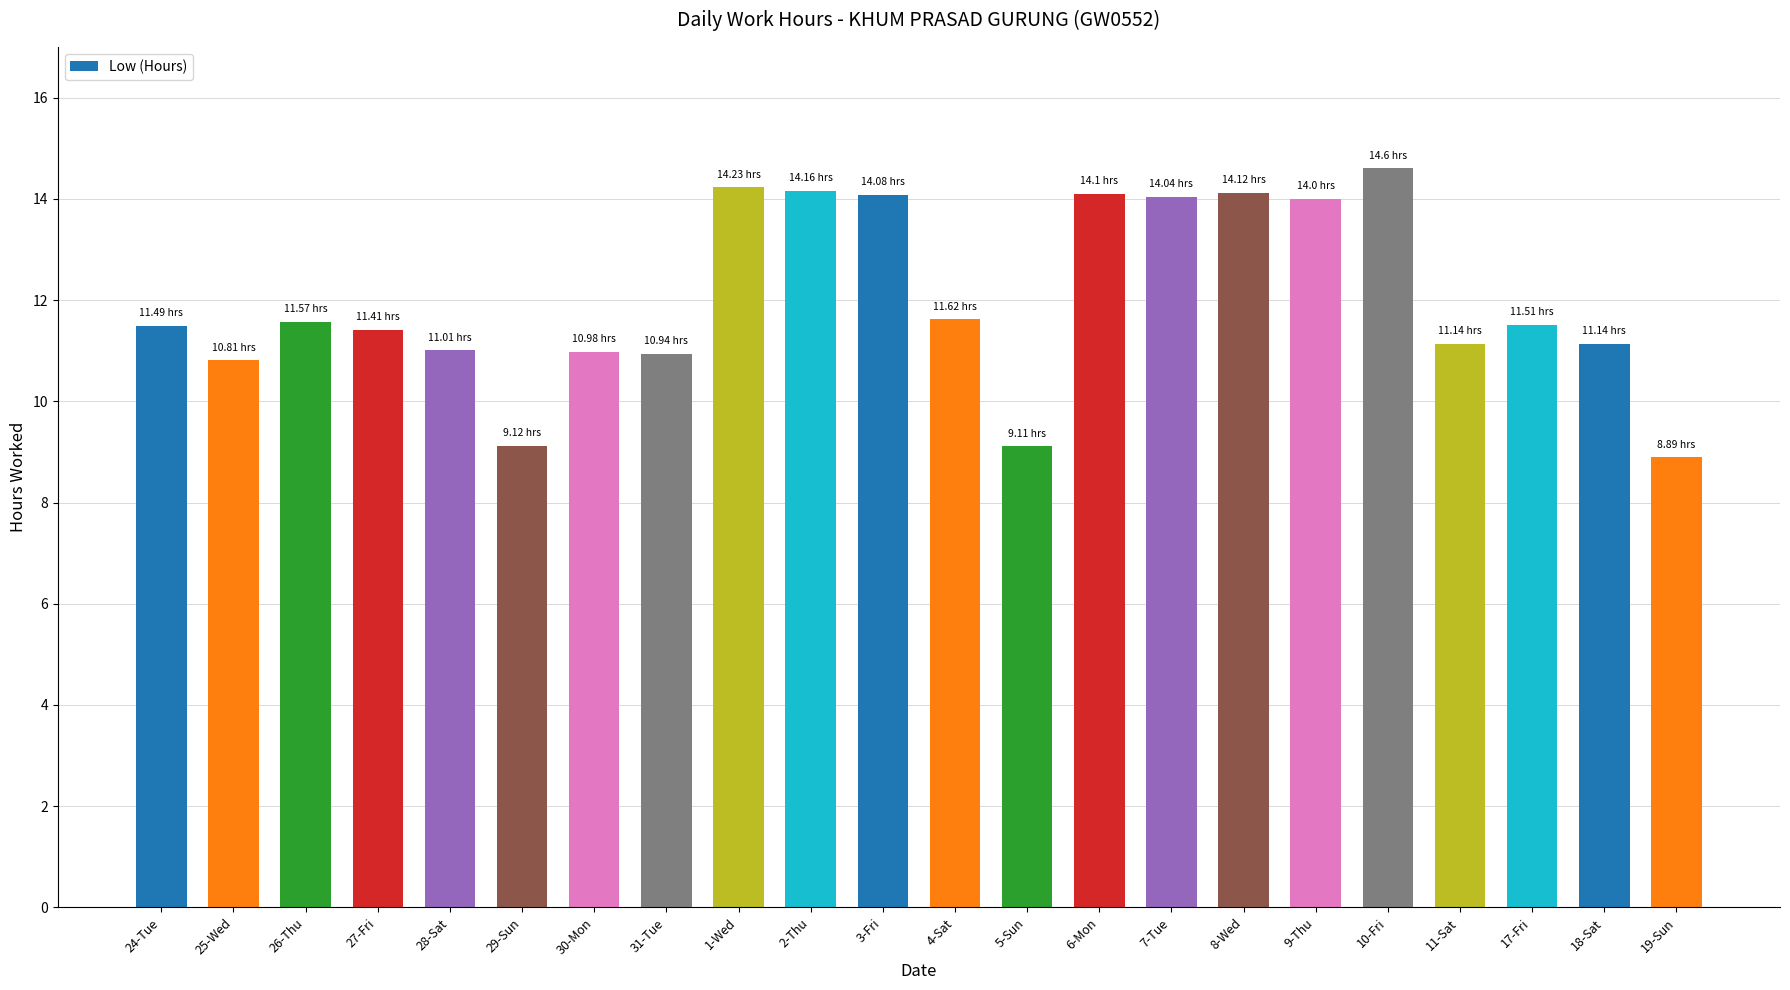

What is the minimum value shown in the chart?

8.9